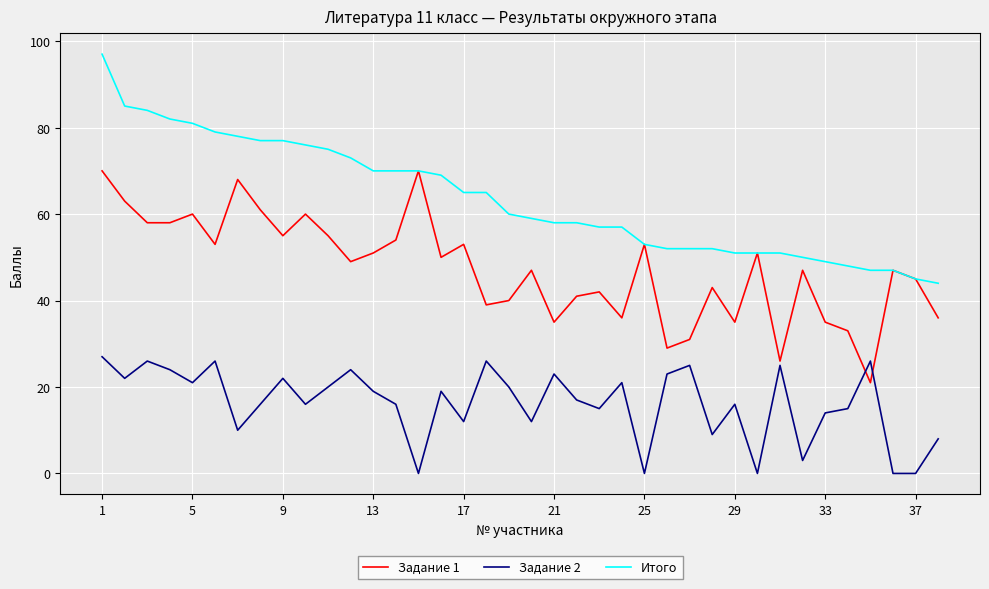

Which series has the widest spread of values?

Итого